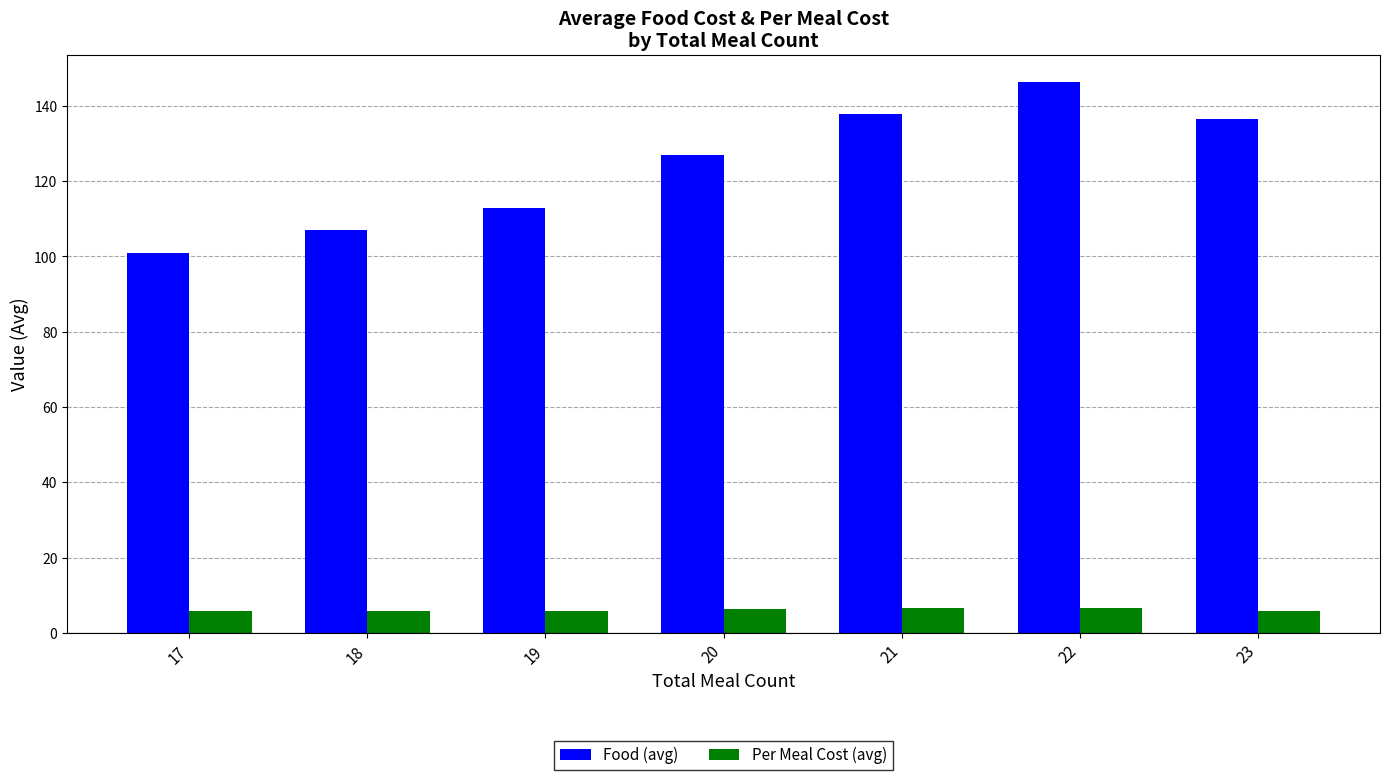

What is the difference between the highest and lowest values at 20?

120.5